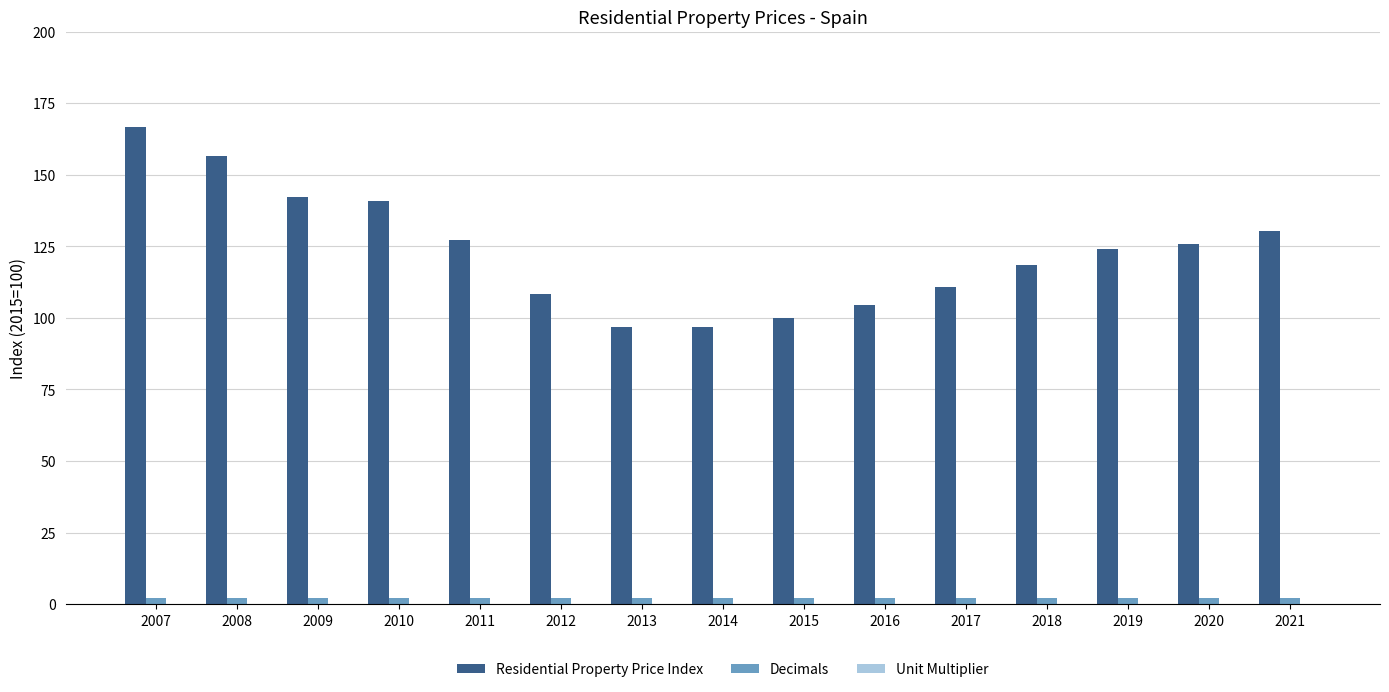

What is the value of the Residential Property Price Index bar at the 12th from the left?

118.4